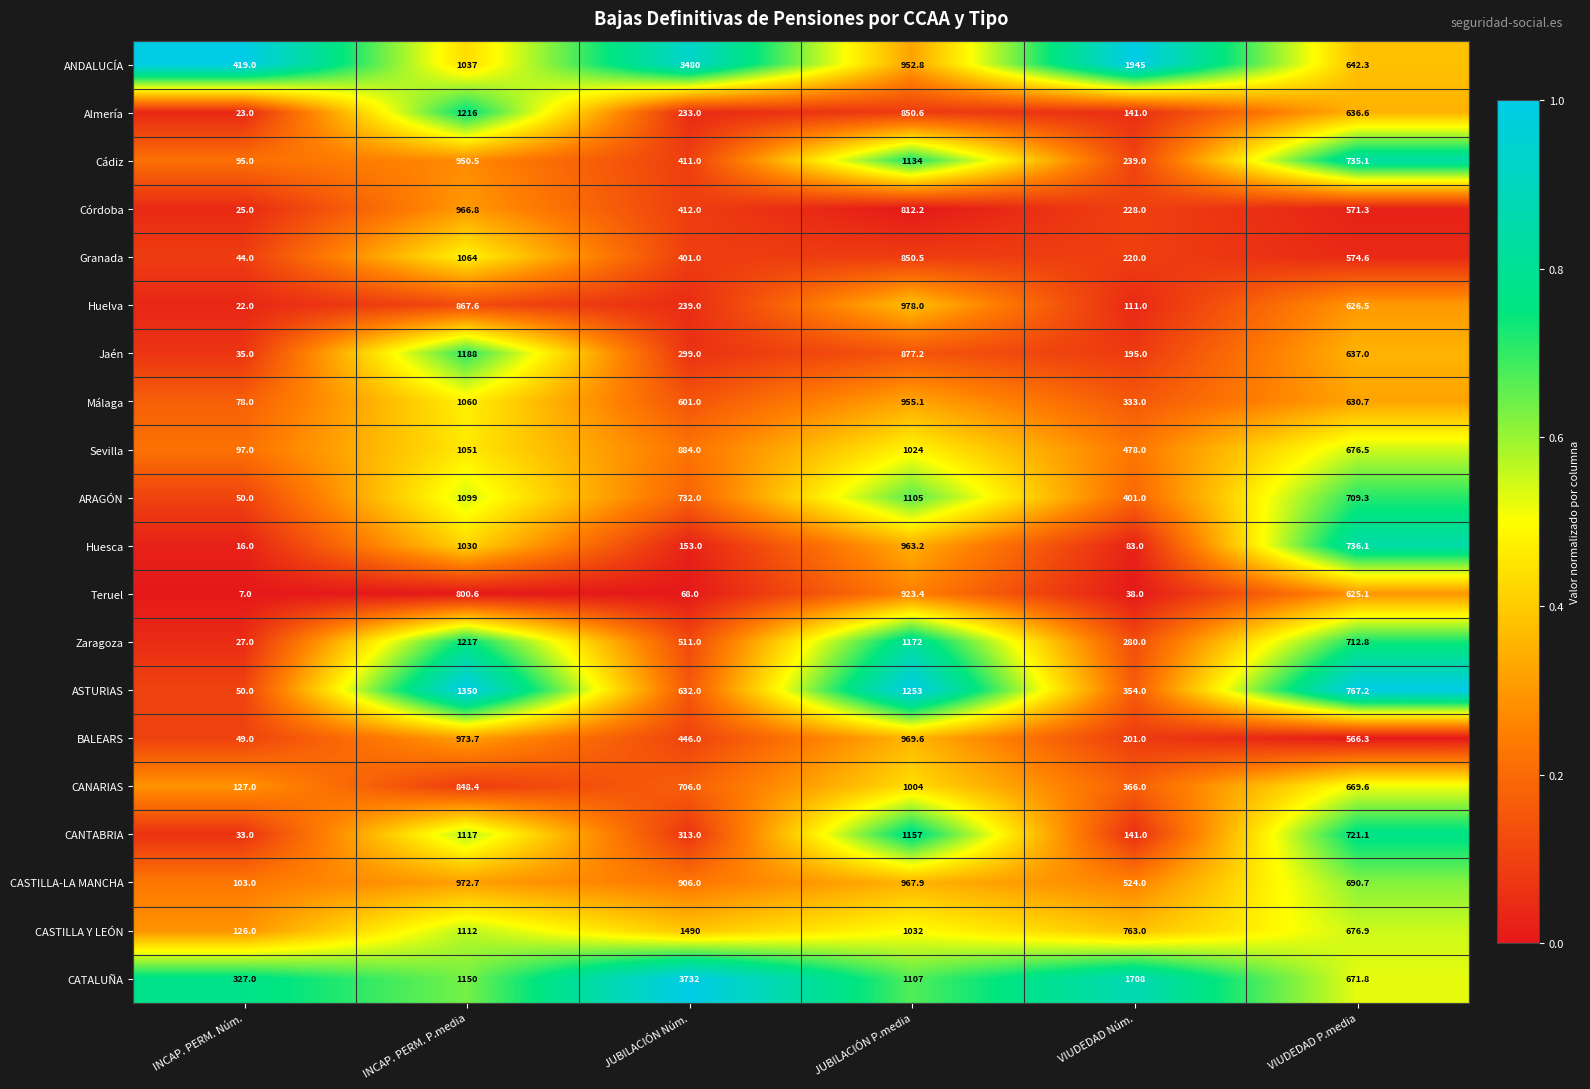

Rank the categories by Almería value from highest to lowest.

INCAP. PERM. P.media, JUBILACIÓN P.media, VIUDEDAD P.media, JUBILACIÓN Núm., VIUDEDAD Núm., INCAP. PERM. Núm.